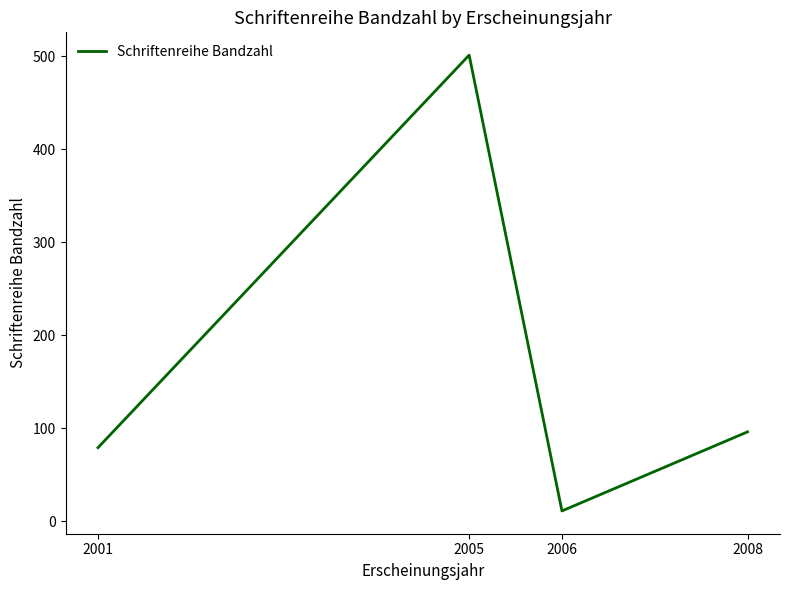

At which category does the chart reach its minimum across all series?

2006